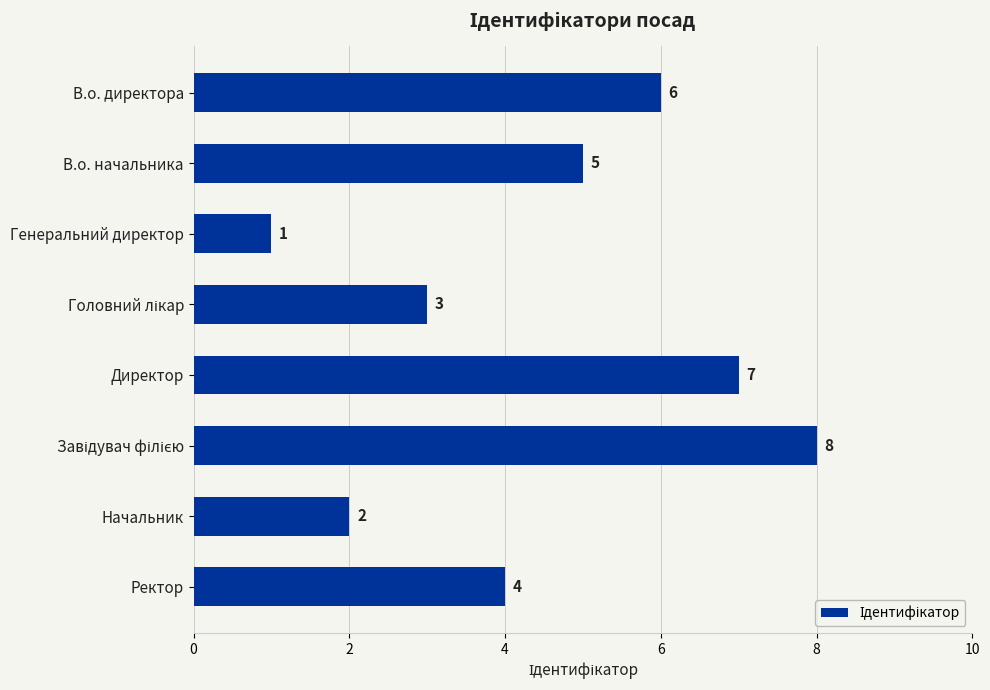

The chart shows a value of 6 at Ректор. True or false?

False